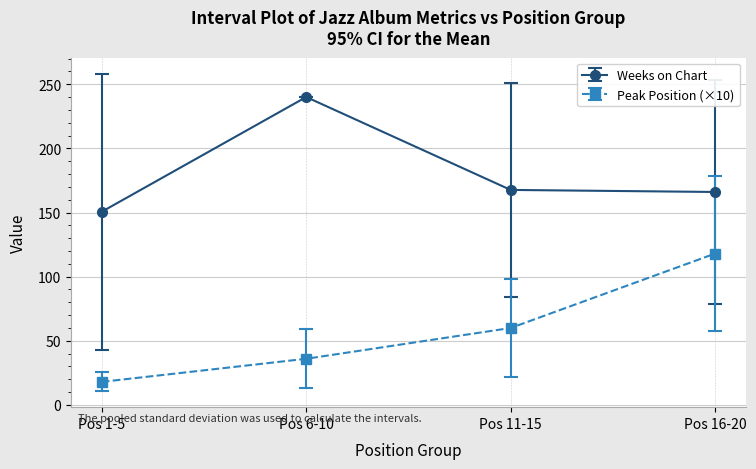

What is the difference between the Peak Position (×10) values at Pos 11-15 and Pos 6-10?

24.0